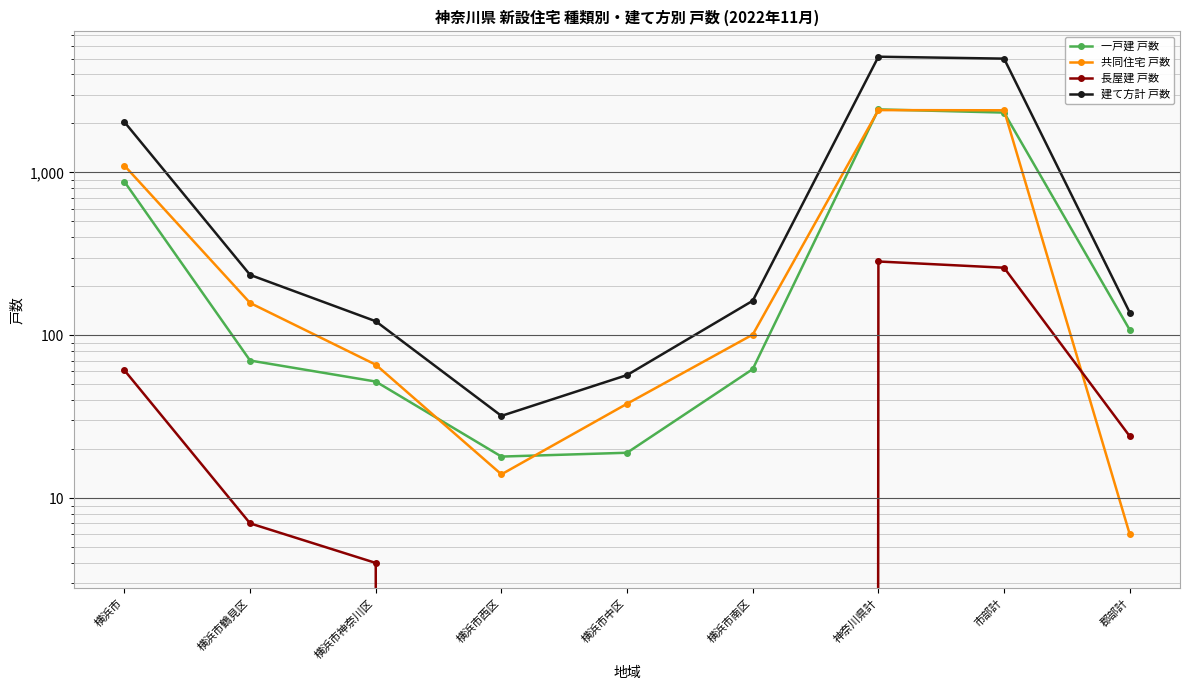

What is the label of the 6th point from the right?

横浜市西区